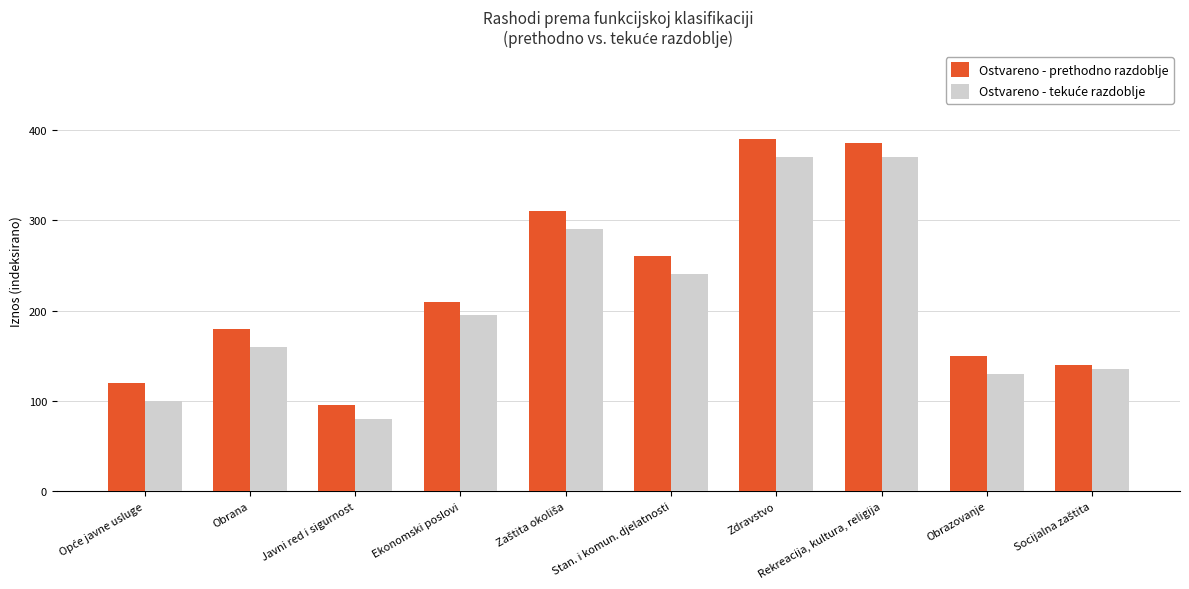

What is the spread (max minus min) of values at Obrana?

20